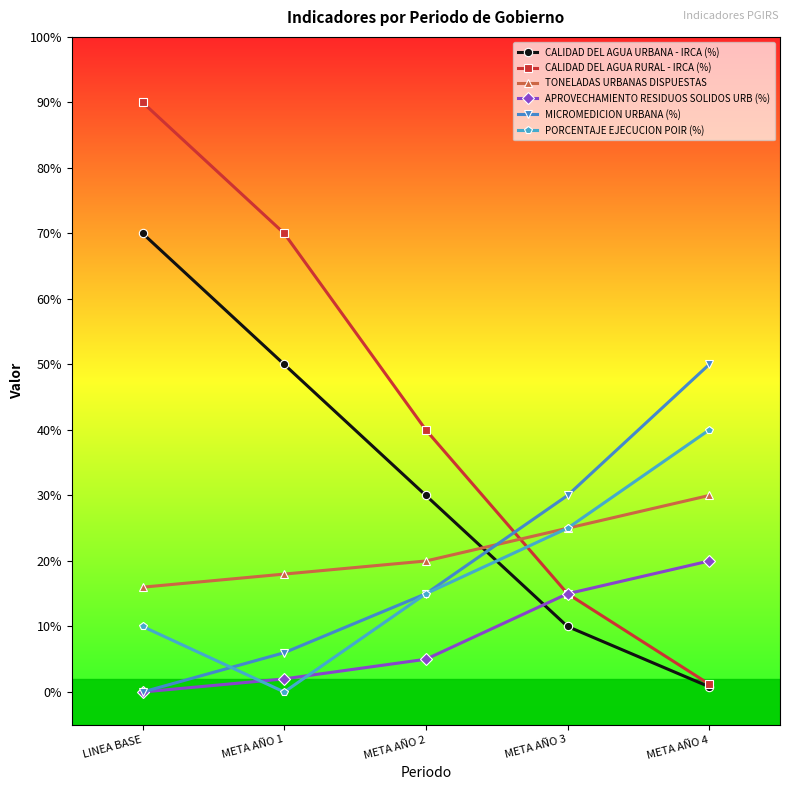

Which series has the largest total across all categories?

CALIDAD DEL AGUA RURAL - IRCA (%)